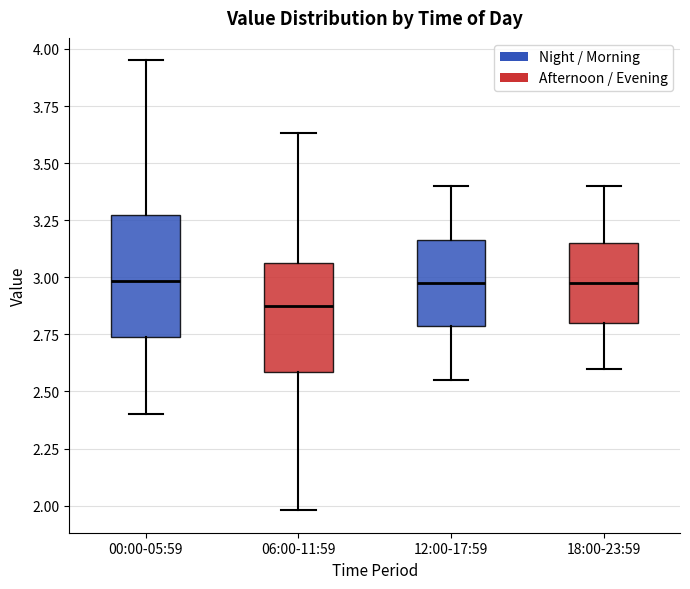

Reading left to right, read every box against the y-axis: the position of its median line, the range the box covers, and the ends of its whiskers. The values are not printed on the chart, so give them approximately, as read against the axis.

00:00-05:59: median 3.00, box 2.75 to 3.30, whiskers 2.40 to 3.95
06:00-11:59: median 2.90, box 2.60 to 3.05, whiskers 2.00 to 3.65
12:00-17:59: median 3.00, box 2.80 to 3.15, whiskers 2.55 to 3.40
18:00-23:59: median 3.00, box 2.80 to 3.15, whiskers 2.60 to 3.40